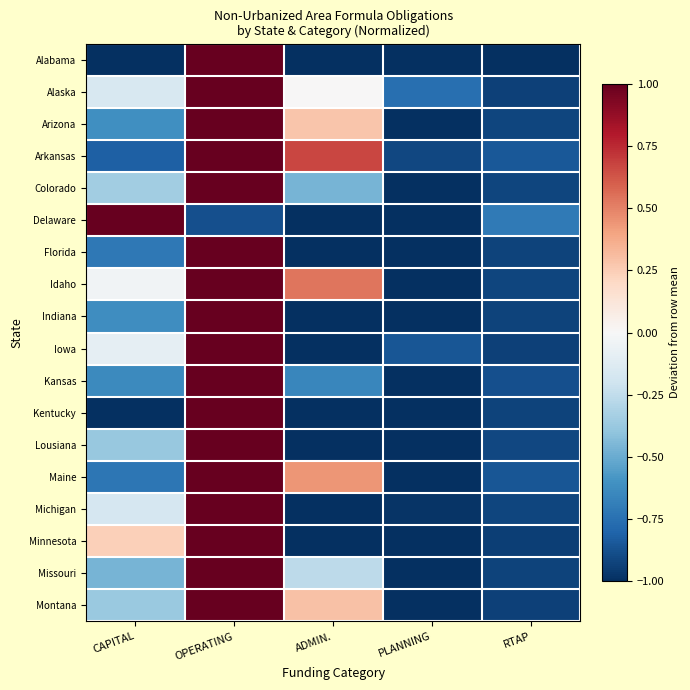

At how many categories does at least one series exceed 0?

3